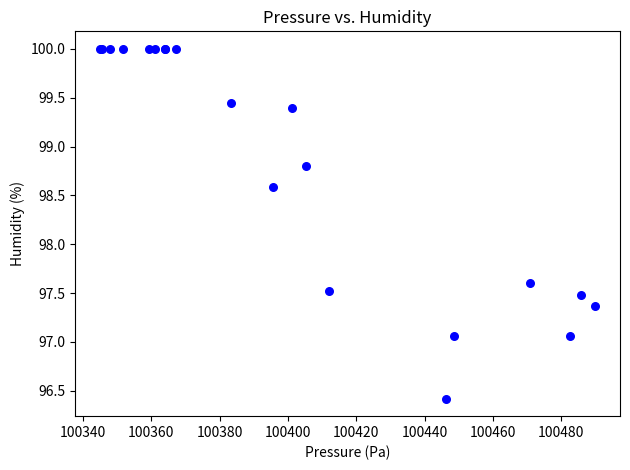

What Y value in the scatter plot is closest to 98?

97.6